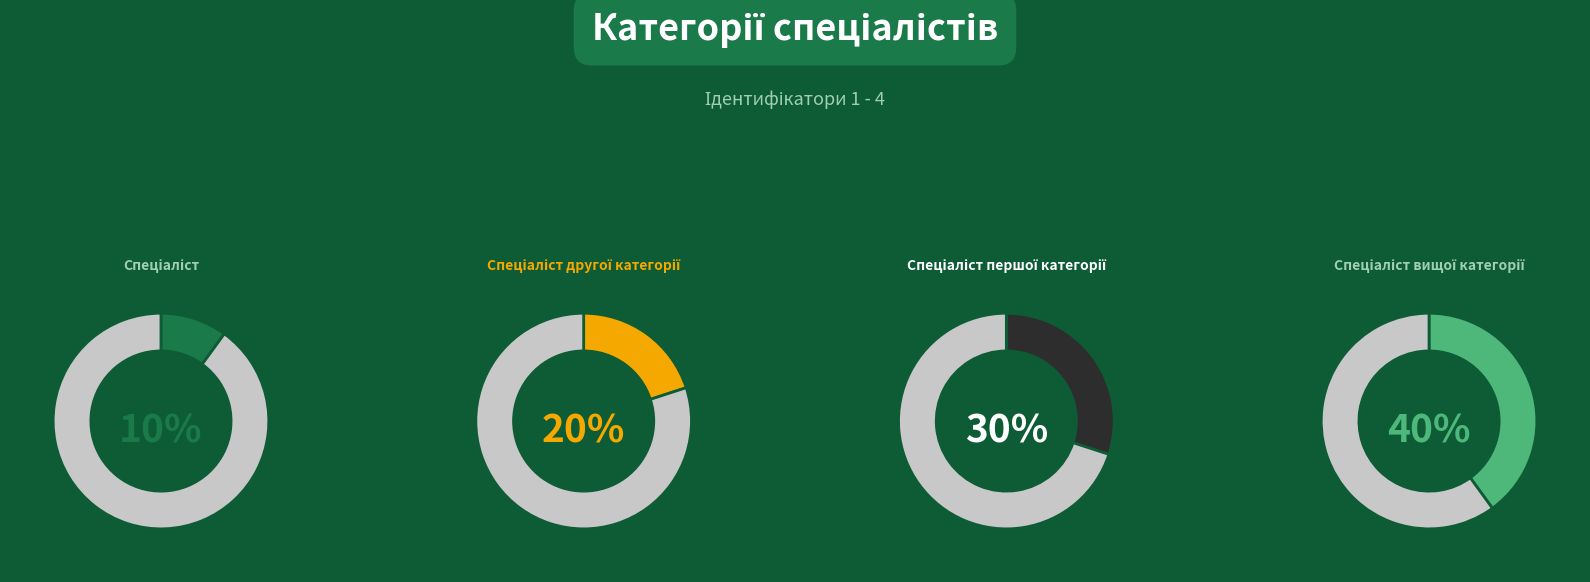

Which category has the biggest portion of the pie?

Спеціаліст вищої категорії